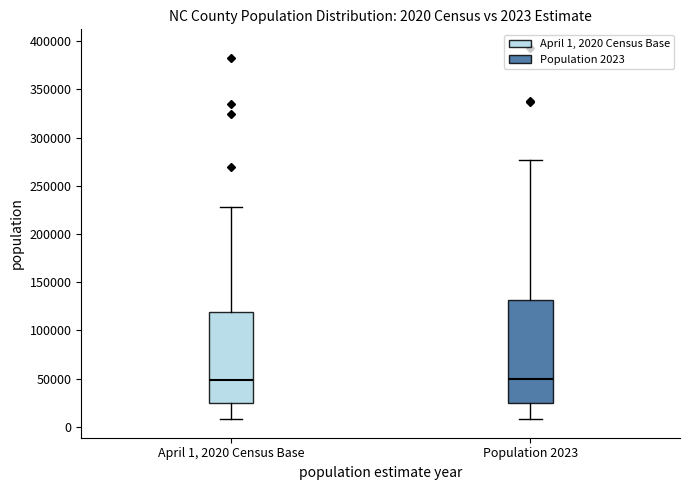

Comparing the boxes themselves (not the whiskers), which one is the tallest?

Population 2023